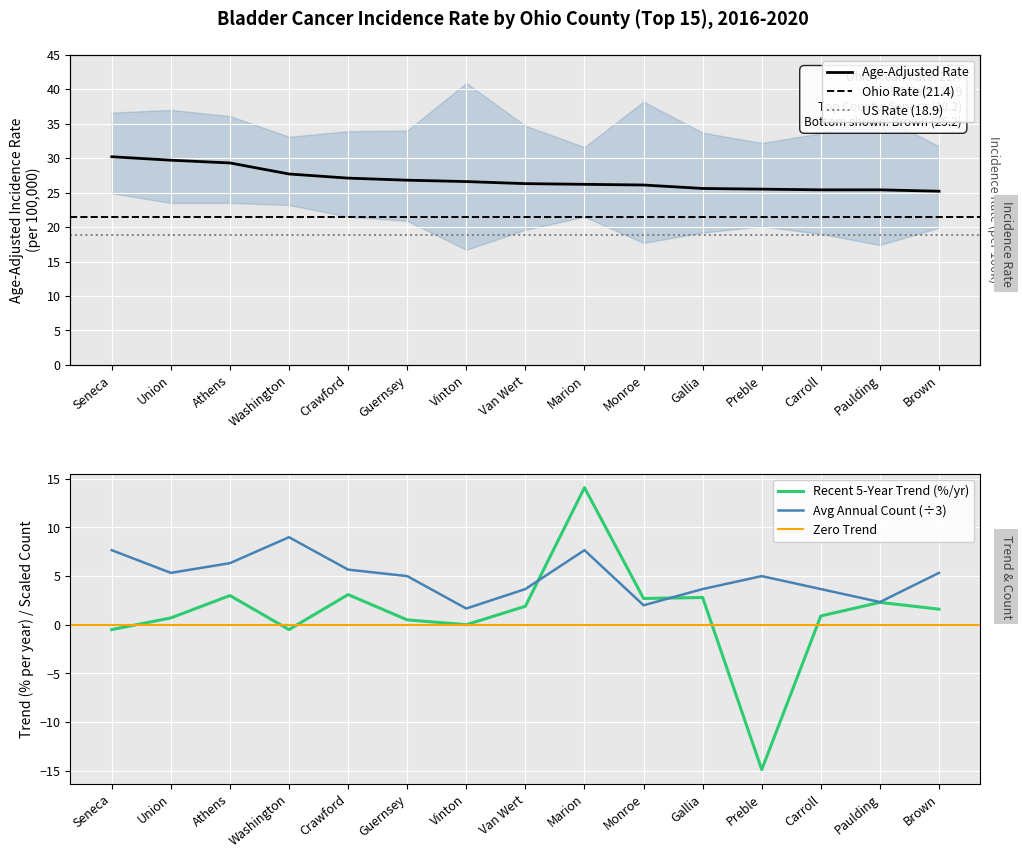

What is the average value of the Avg Annual Count series?

4.9